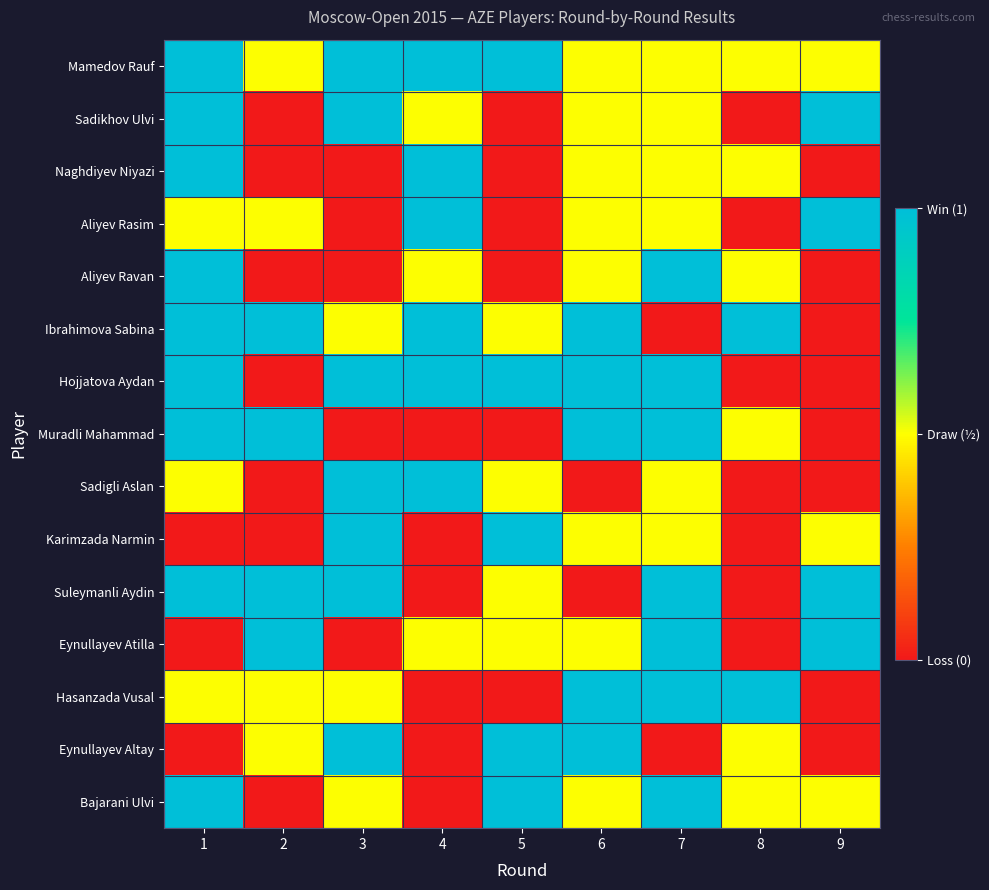

How many categories are shown in the chart?

9